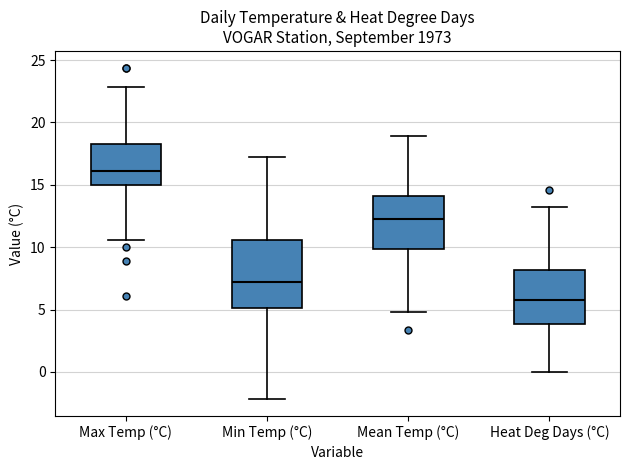

Where is the upper edge of the box for Heat Deg Days (°C) on the y-axis? The values are not printed on the chart, so give them approximately, as read against the axis.

8.0